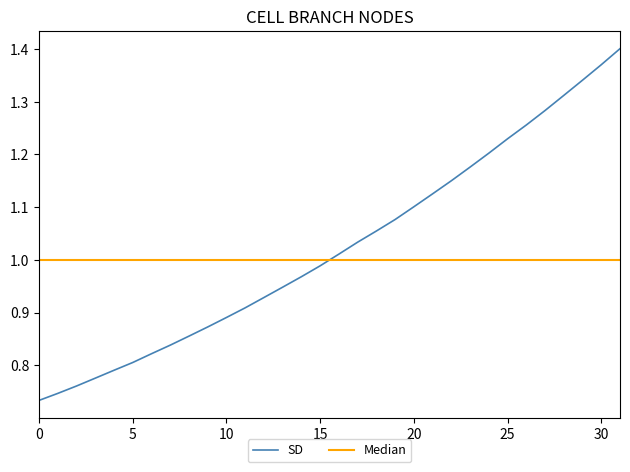

Which series has the largest range (max minus min)?

SD